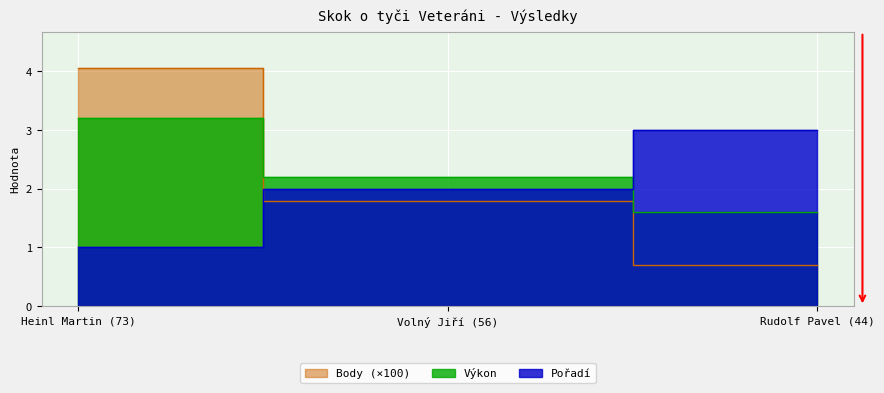

Rank the series by their average value, from lowest to highest.

Pořadí, Body, Výkon